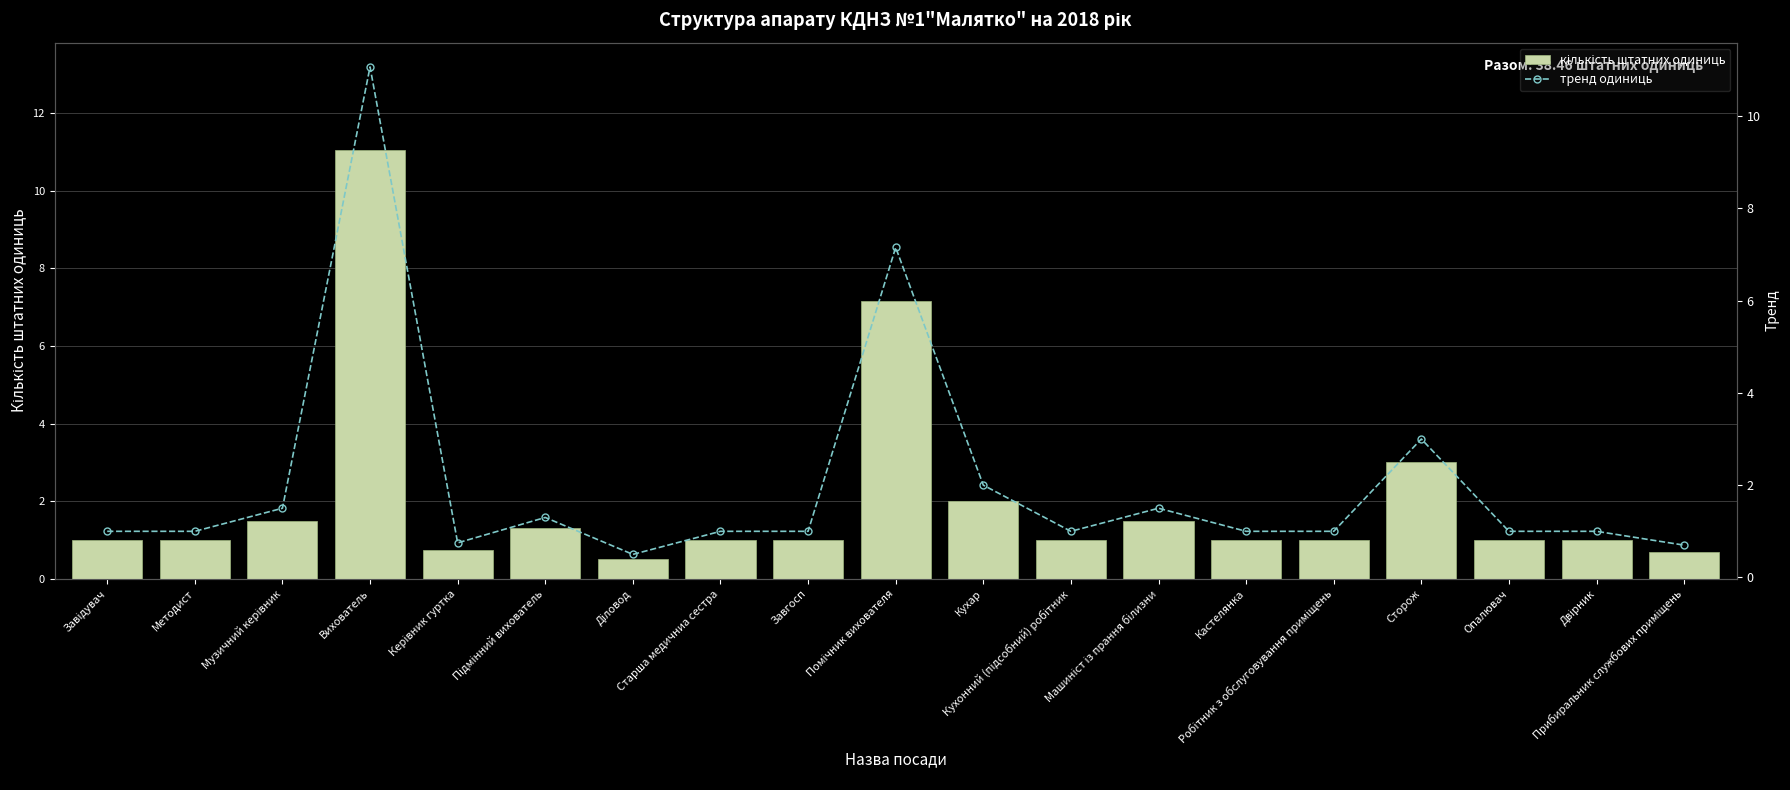

Does the chart contain any negative values?

No